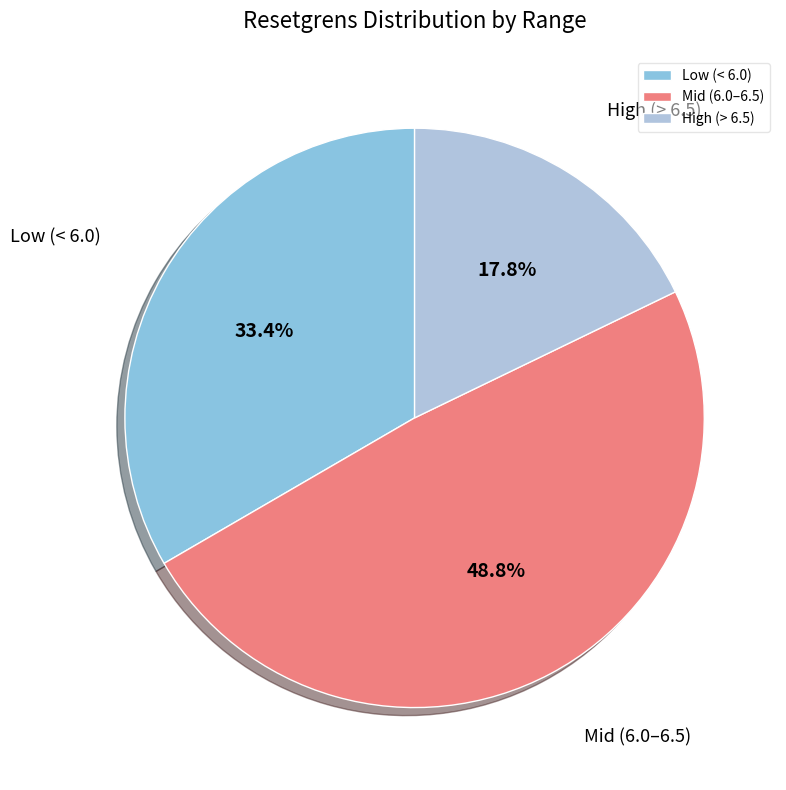

To the nearest percent, what is the average slice percentage?

33%